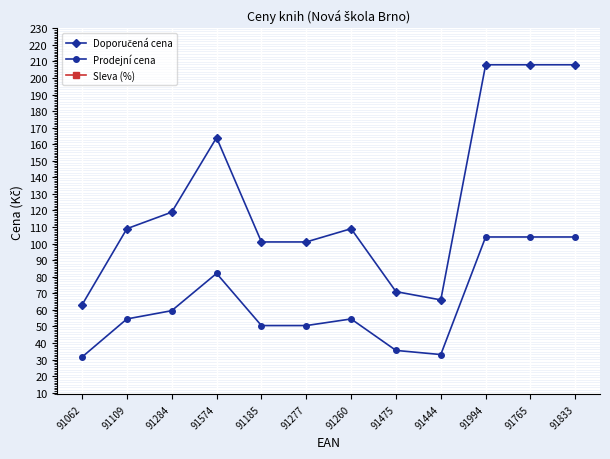

What is the sum of the Doporučená cena values at 91062 and 91260?

172.0